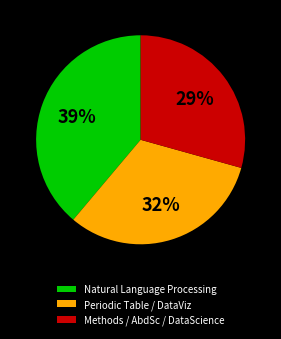

Do Periodic Table / DataViz and Natural Language Processing together represent more than half of the pie?

Yes